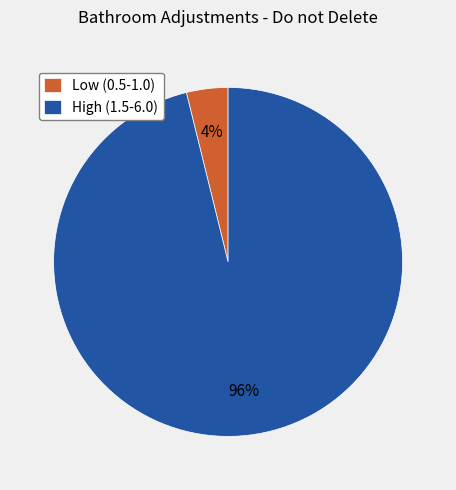

Does High (1.5-6.0) represent more than half of the total?

Yes